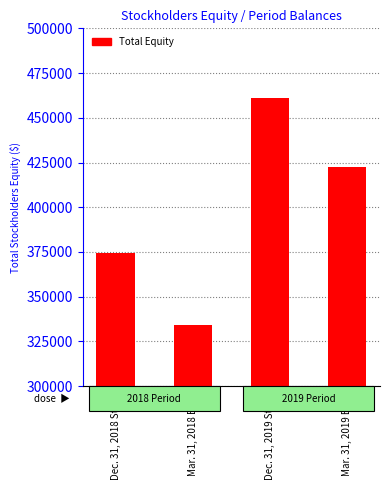

List the labels in order of value, largest first.

Dec. 31, 2019 Start, Mar. 31, 2019 End, Dec. 31, 2018 Start, Mar. 31, 2018 End